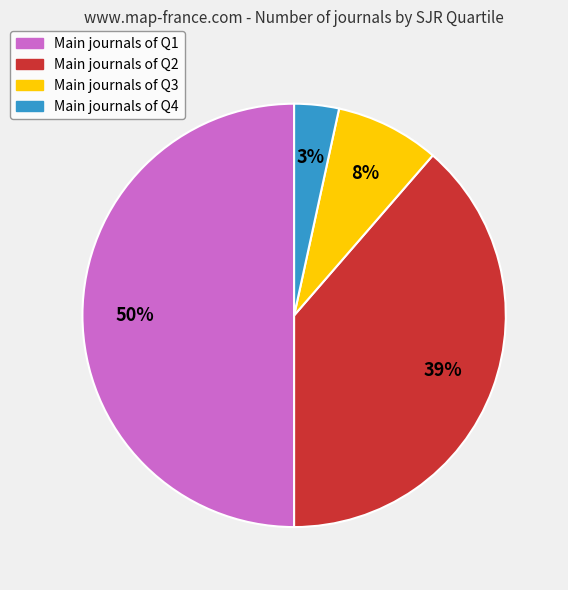

To the nearest percent, what is the average slice percentage?

25%